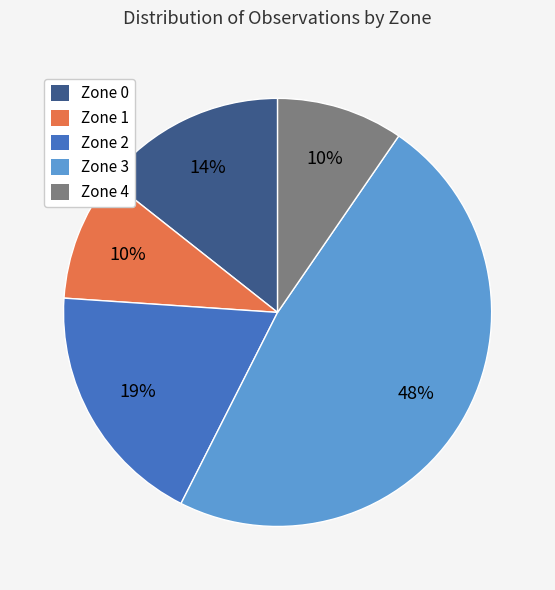

To the nearest percent, what percentage of the pie is Zone 3?

48%